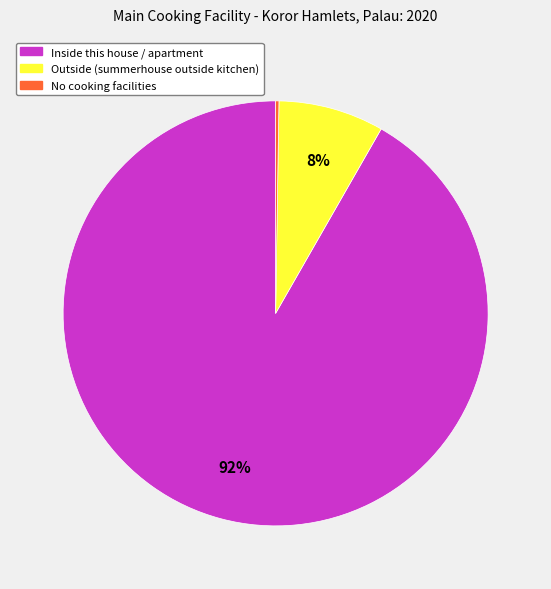

Is it true that Inside this house / apartment is 99% of the pie?

False